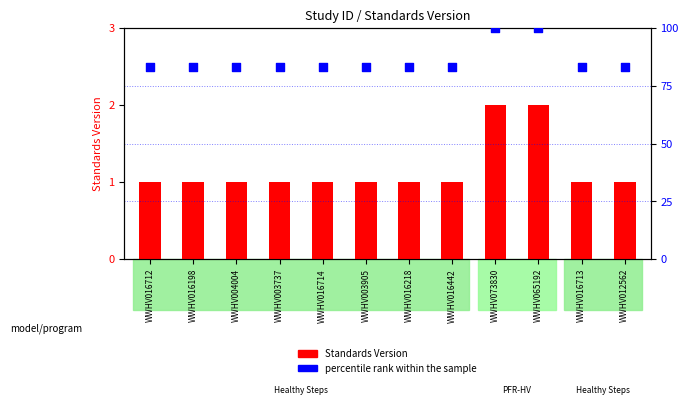

Which series reaches the minimum Y coordinate?

Standards Version